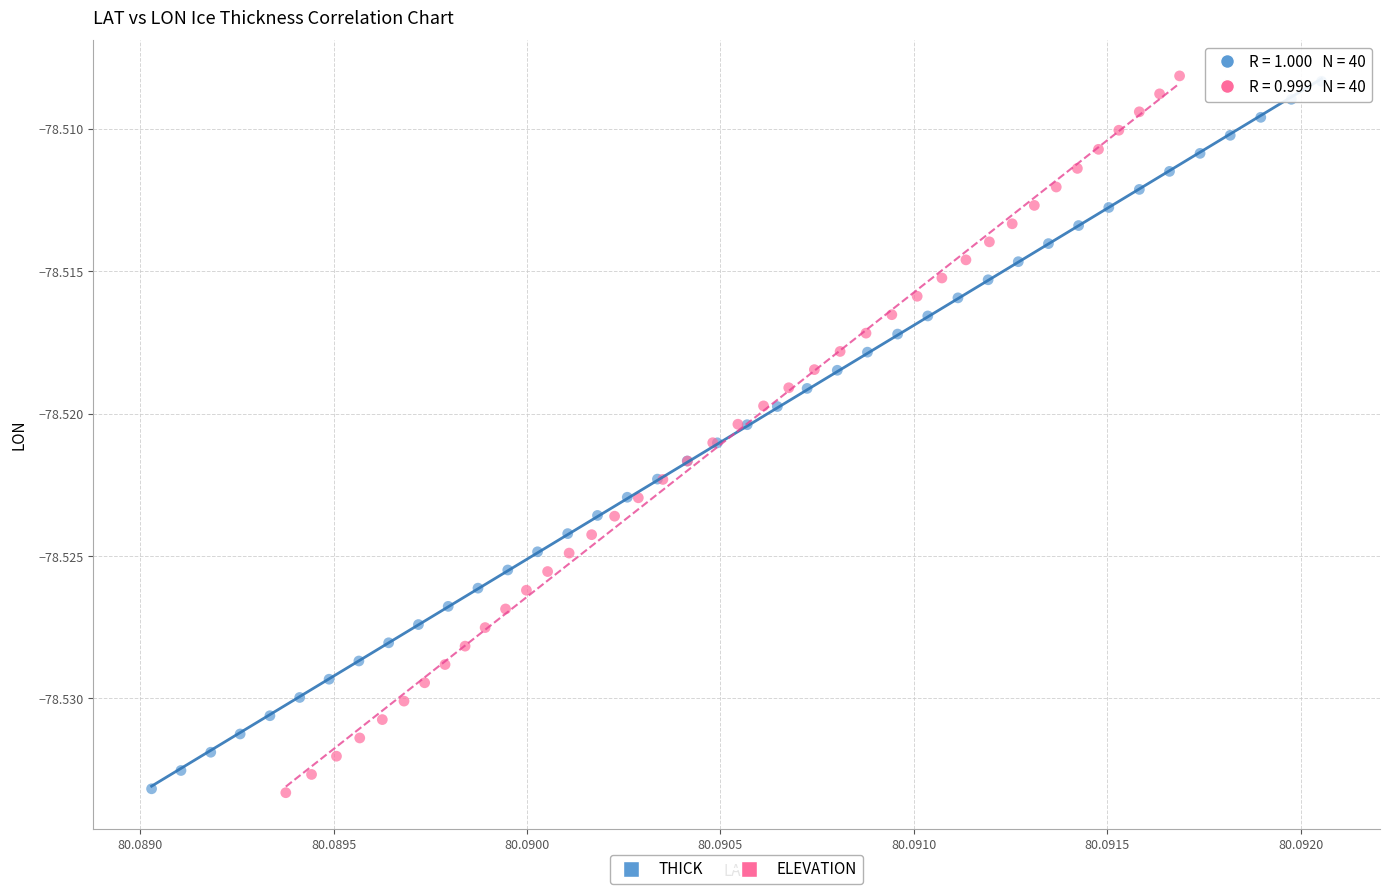

Which series has the largest Y range (max minus min)?

ELEVATION